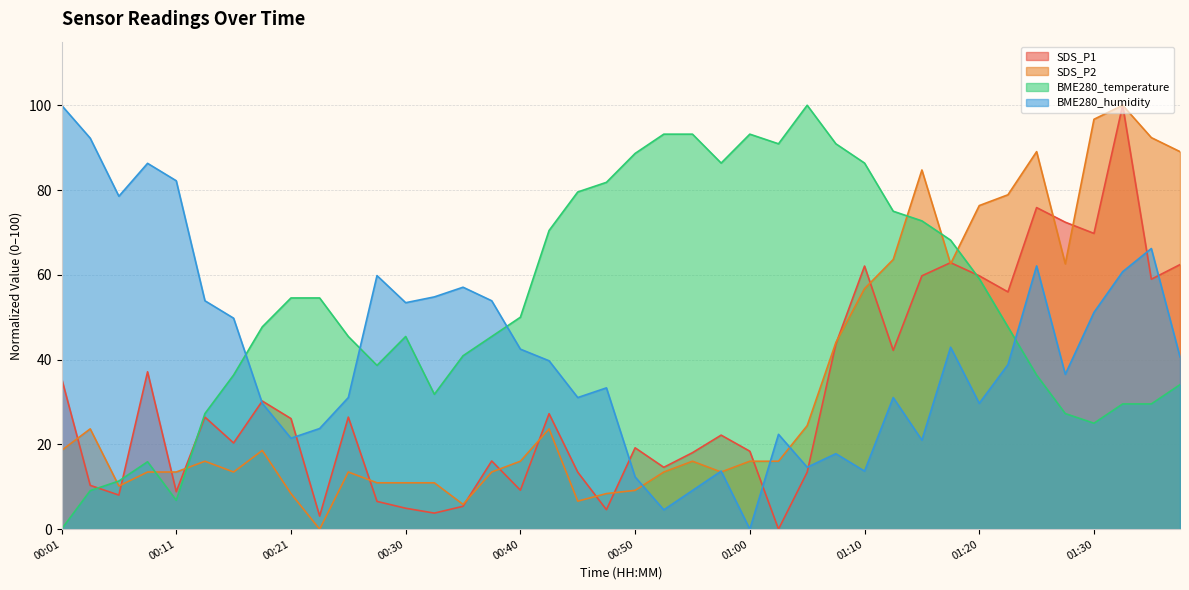

Reading right to left, list all the values displayed in this chart.

SDS_P1: 62.4	59.0	100.0	69.8	72.4	75.9	56.0	59.8	62.9	59.8	42.2	62.1	43.7	13.4	0.0	18.4	22.2	18.0	14.6	19.2	4.6	13.4	27.2	9.2	16.1	5.4	3.8	4.9	6.6	26.4	3.1	26.1	30.2	20.3	26.4	8.9	37.1	8.0	10.3	35.6
SDS_P2: 89.1	92.4	100.0	96.7	62.6	89.1	78.9	76.3	62.6	84.7	63.6	56.7	44.0	24.4	16.0	16.0	13.5	16.0	13.5	9.2	8.4	6.6	23.7	16.0	13.5	5.9	10.9	10.9	10.9	13.5	0.0	8.4	18.6	13.5	16.0	13.5	13.5	10.2	23.7	18.6
BME280_temperature: 34.1	29.5	29.5	25.0	27.3	36.4	47.7	59.1	68.2	72.7	75.0	86.4	90.9	100.0	90.9	93.2	86.4	93.2	93.2	88.6	81.8	79.5	70.5	50.0	45.5	40.9	31.8	45.5	38.6	45.5	54.5	54.5	47.7	36.4	27.3	6.8	15.9	11.4	9.1	0.0
BME280_humidity: 40.6	66.2	60.7	51.1	36.5	62.1	38.8	29.7	42.9	21.0	31.1	13.7	17.8	14.6	22.4	0.0	13.7	9.1	4.6	12.3	33.3	31.1	39.7	42.5	53.9	57.1	54.8	53.4	59.8	31.1	23.7	21.5	29.7	49.8	53.9	82.2	86.3	78.5	92.2	100.0